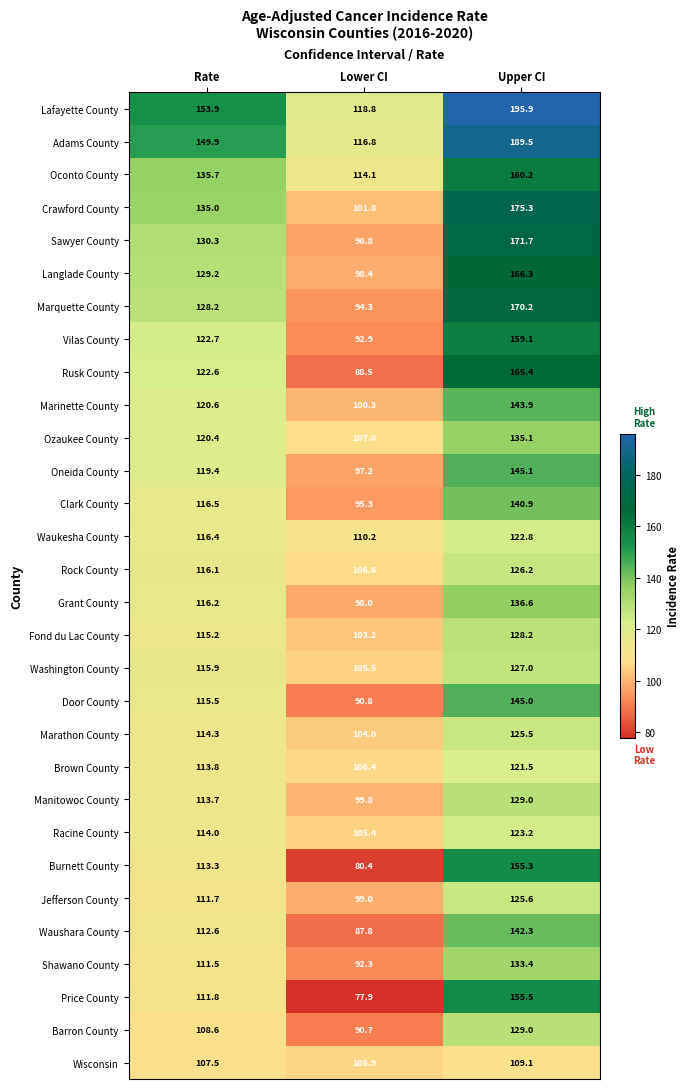

Which series has the largest total across all categories?

Lafayette County